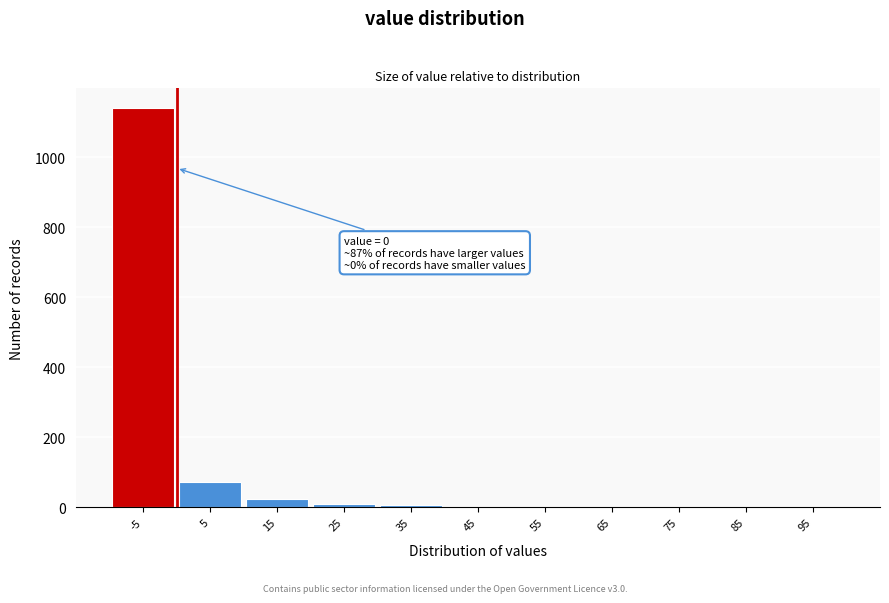

What is the maximum value shown in the chart?

1140